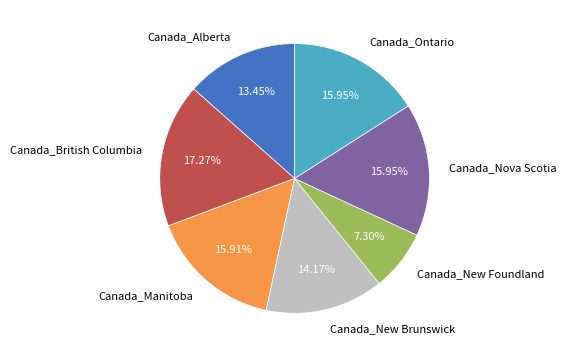

Does Canada_New Brunswick represent more than half of the total?

No